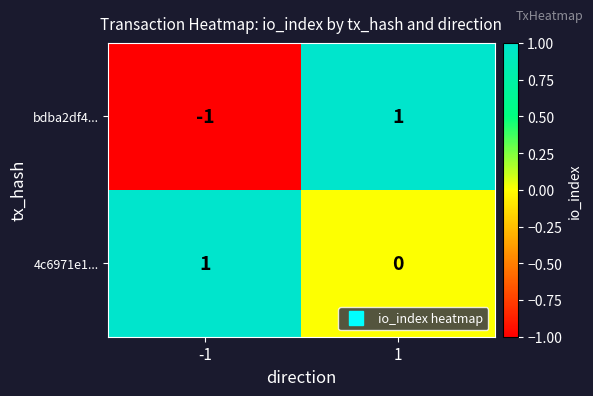

What is the difference between the highest and lowest values at 1?

1